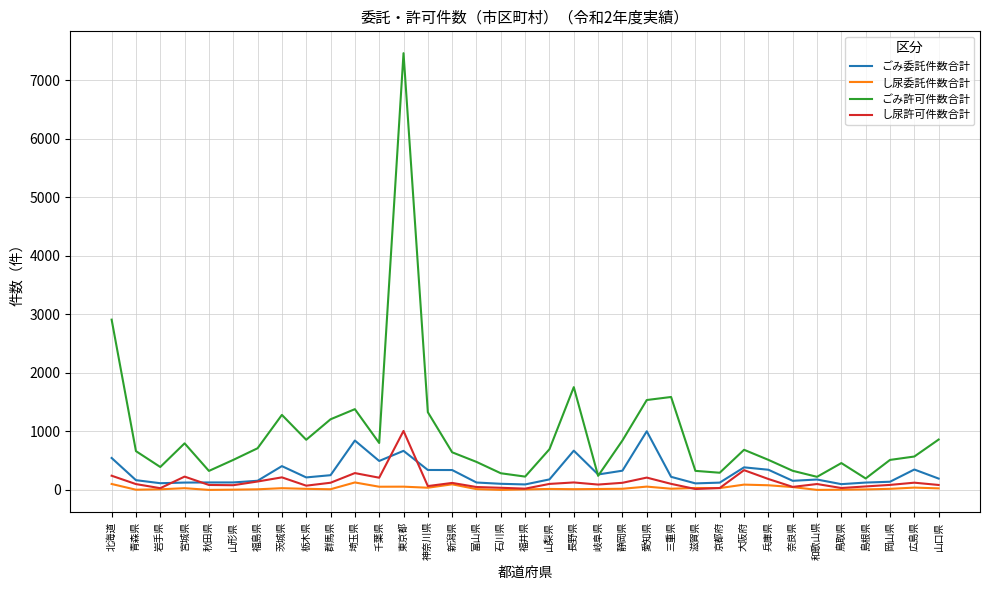

Between 千葉県 and 神奈川県, which series saw the biggest shift?

ごみ許可件数合計